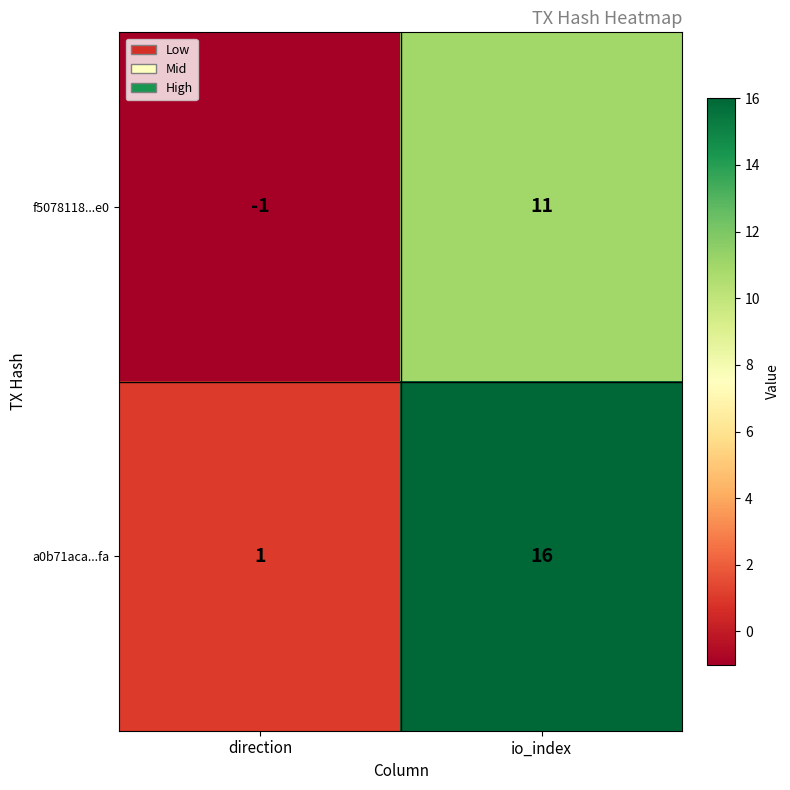

Reading right to left, what are all the values shown in this chart?

f5078118...e0: 11	-1
a0b71aca...fa: 16	1